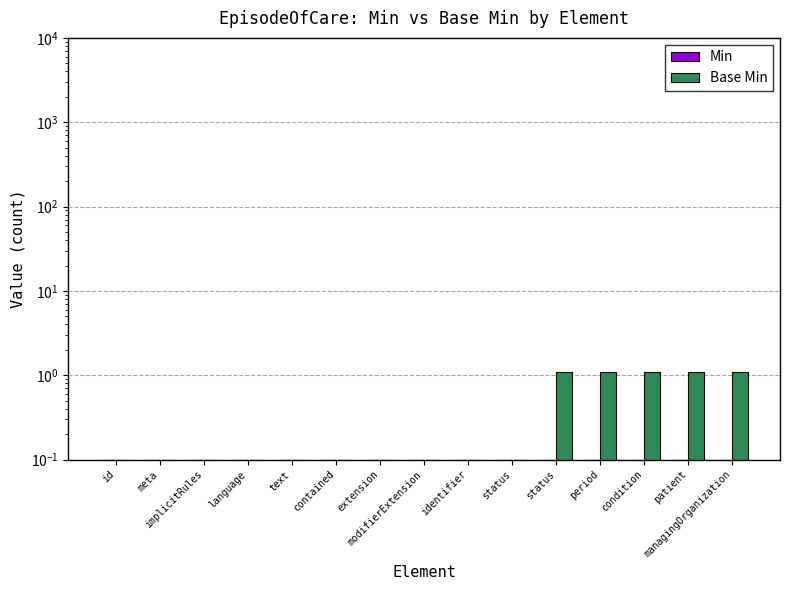

Are the bars horizontal?

No